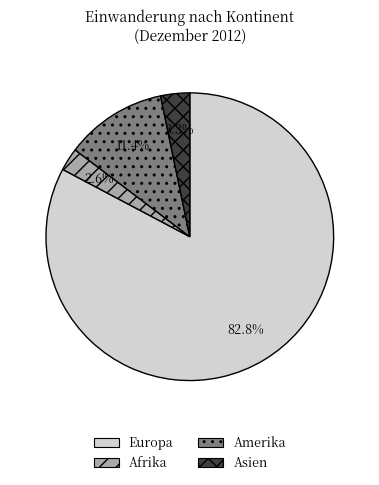

Is there any slice that represents more than half of the pie?

Yes